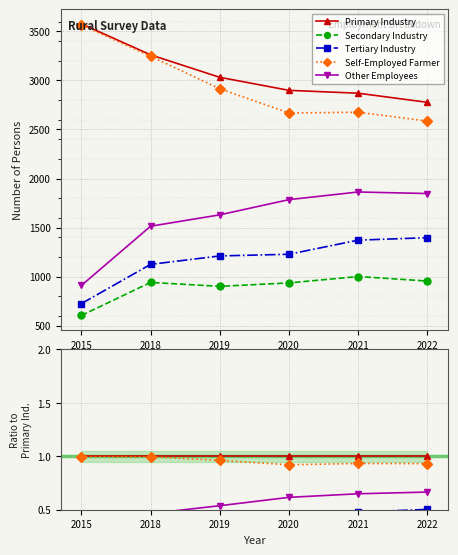

True or false: Secondary Industry has more than 0 points higher than both neighbors.

True